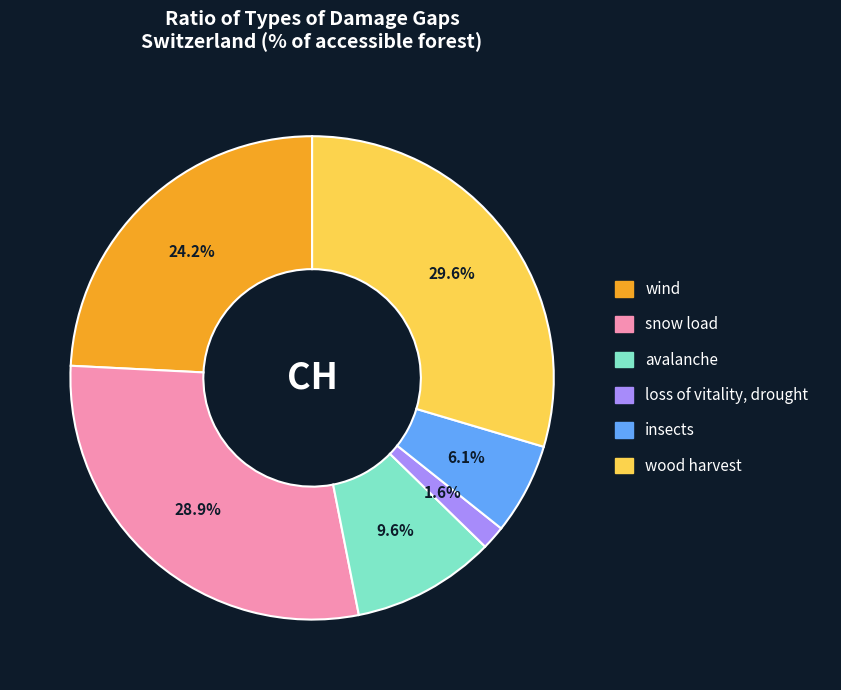

To the nearest percent, what is the average slice percentage?

17%